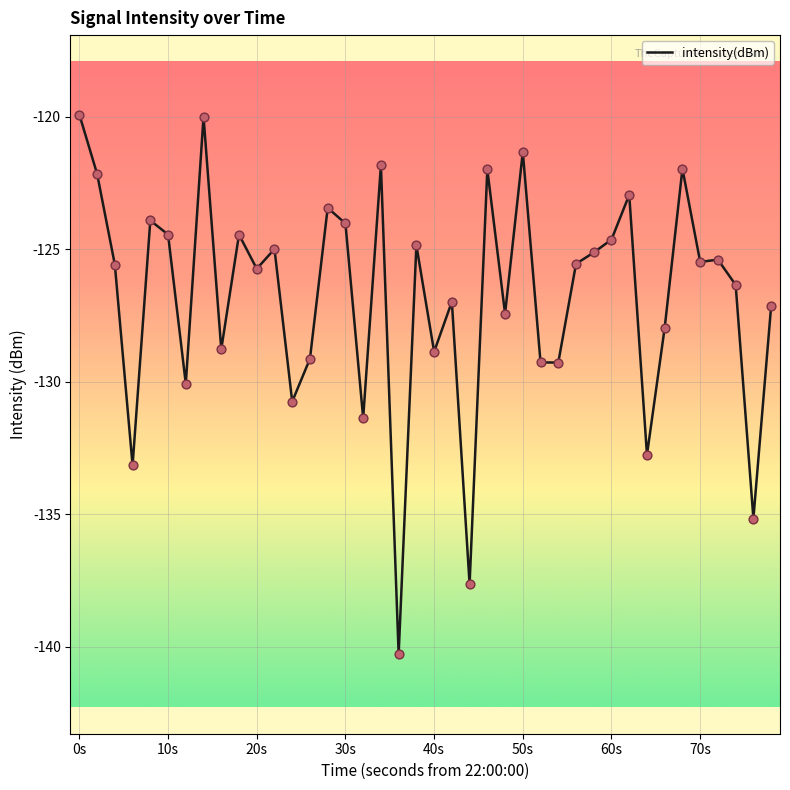

What is the greatest value displayed?

-119.9